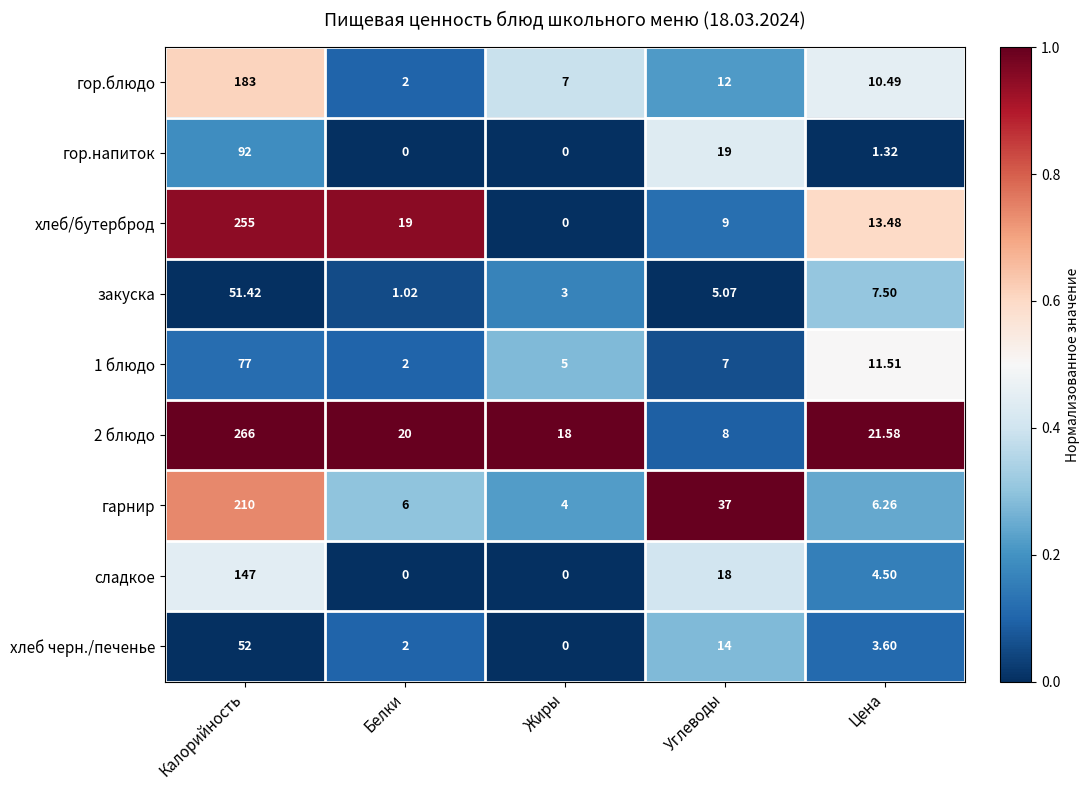

Which label corresponds to the largest value in the chart?

Калорийность